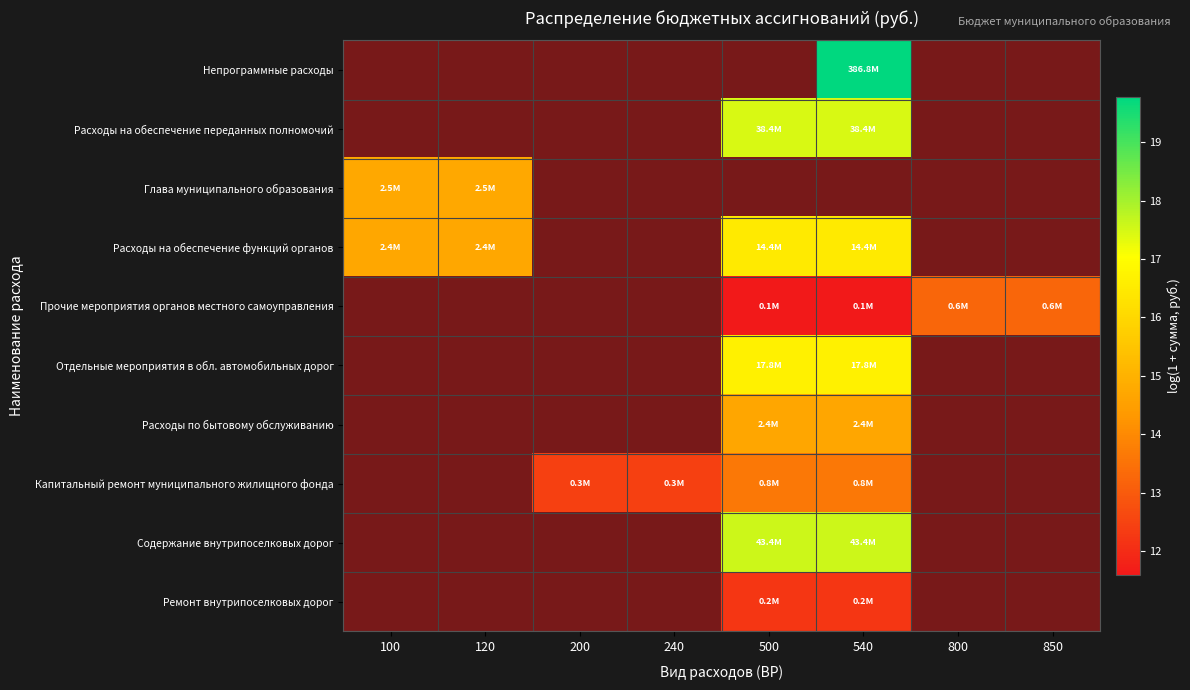

The value of Расходы на обеспечение функций органов at 540 is 8.0. True or false?

False